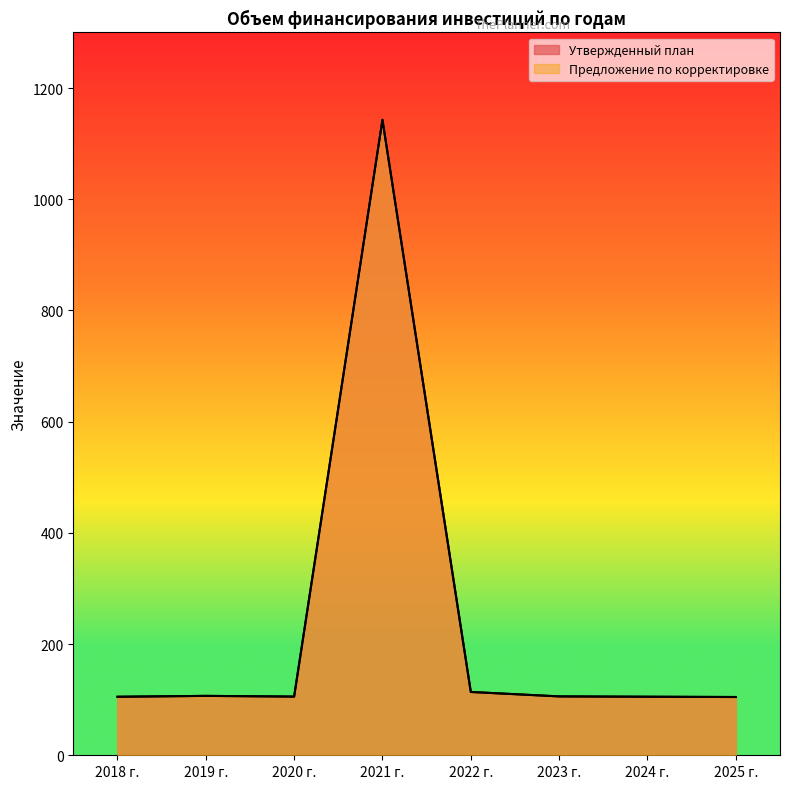

At how many categories does at least one series exceed 416?

1